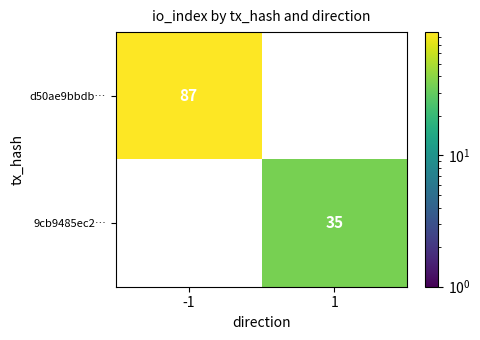

True or false: d50ae9bbdb… has a value of 142 at -1.

False